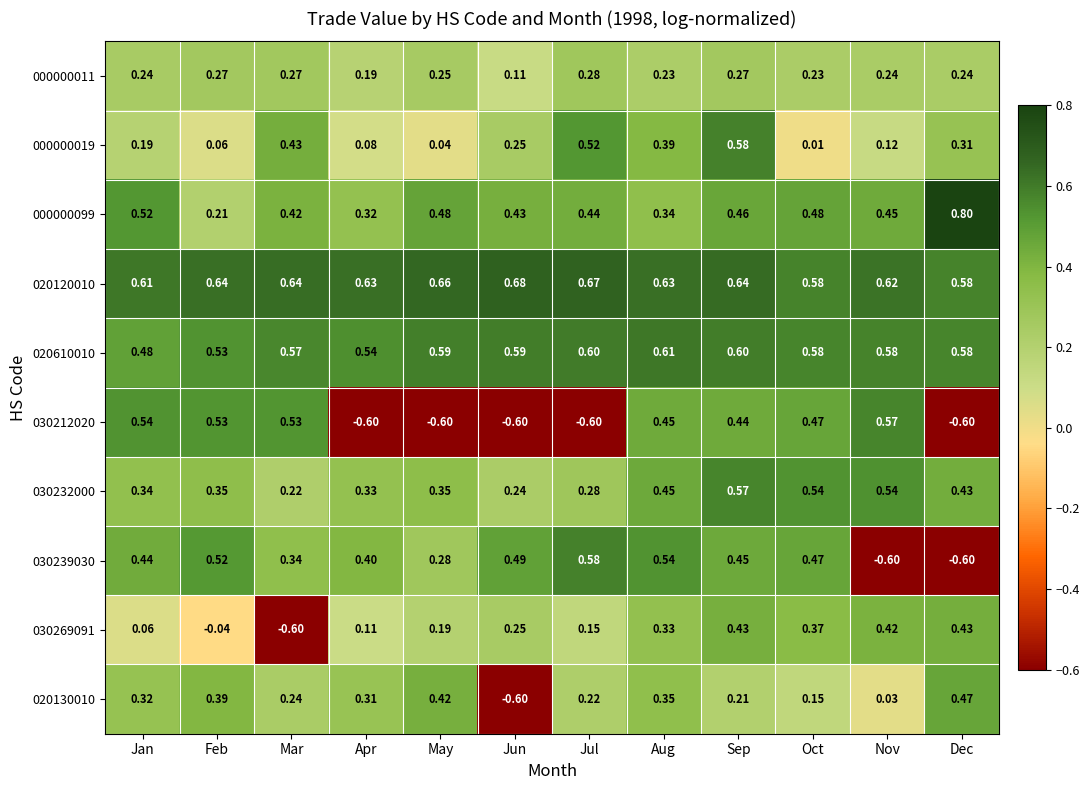

List the labels in order of 000000019 value, smallest first.

Oct, May, Feb, Apr, Nov, Jan, Jun, Dec, Aug, Mar, Jul, Sep